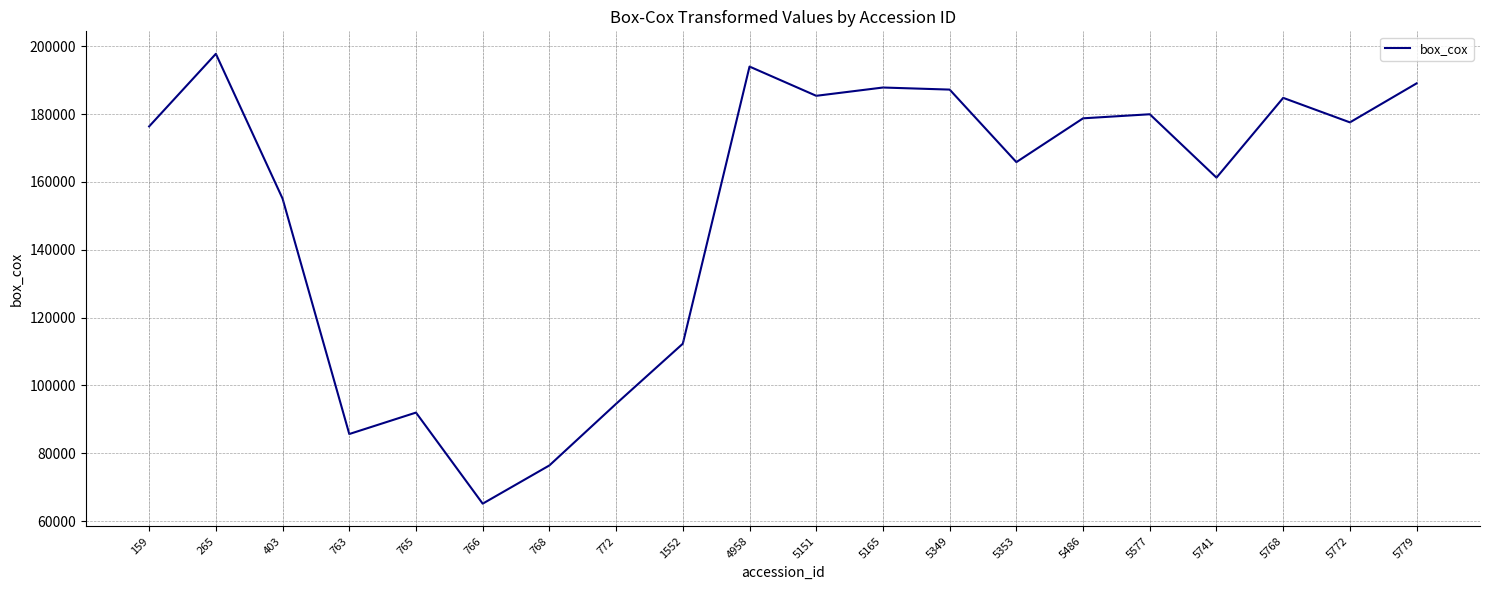

The chart shows a value of 94569.0 at 772. True or false?

True